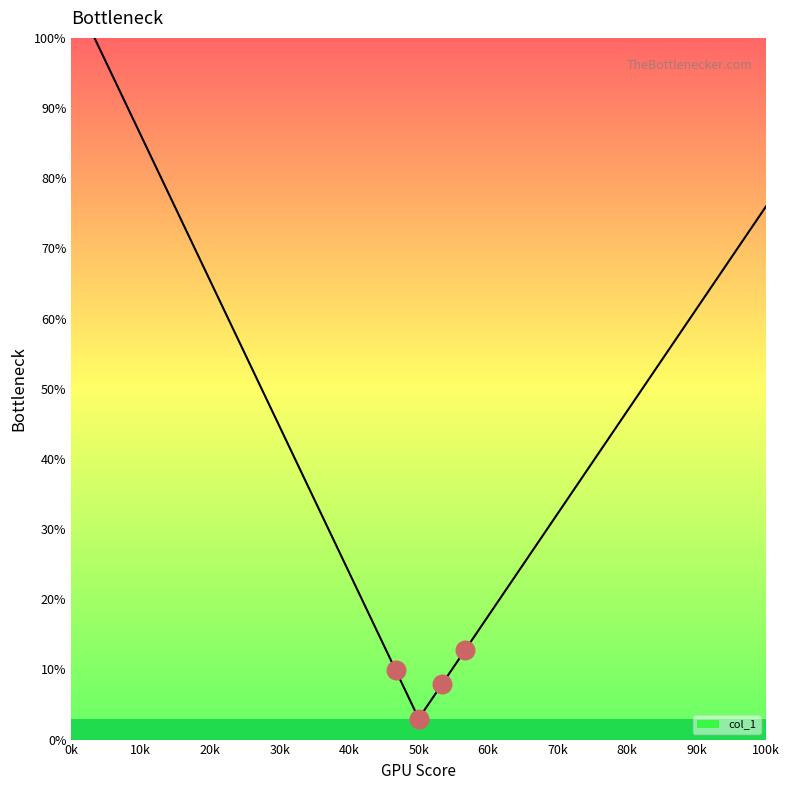

What is the maximum value shown in the chart?

100.0